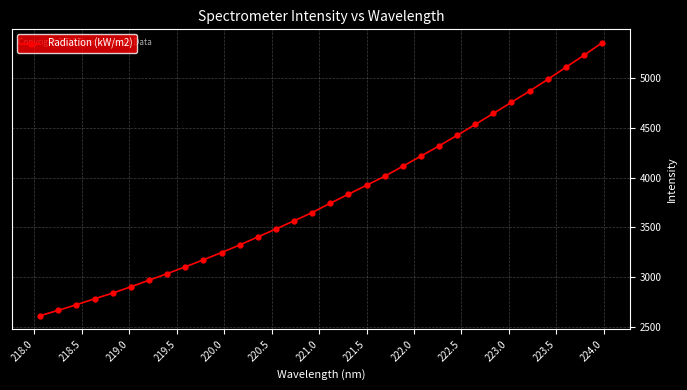

What is the maximum value shown in the chart?

5351.2